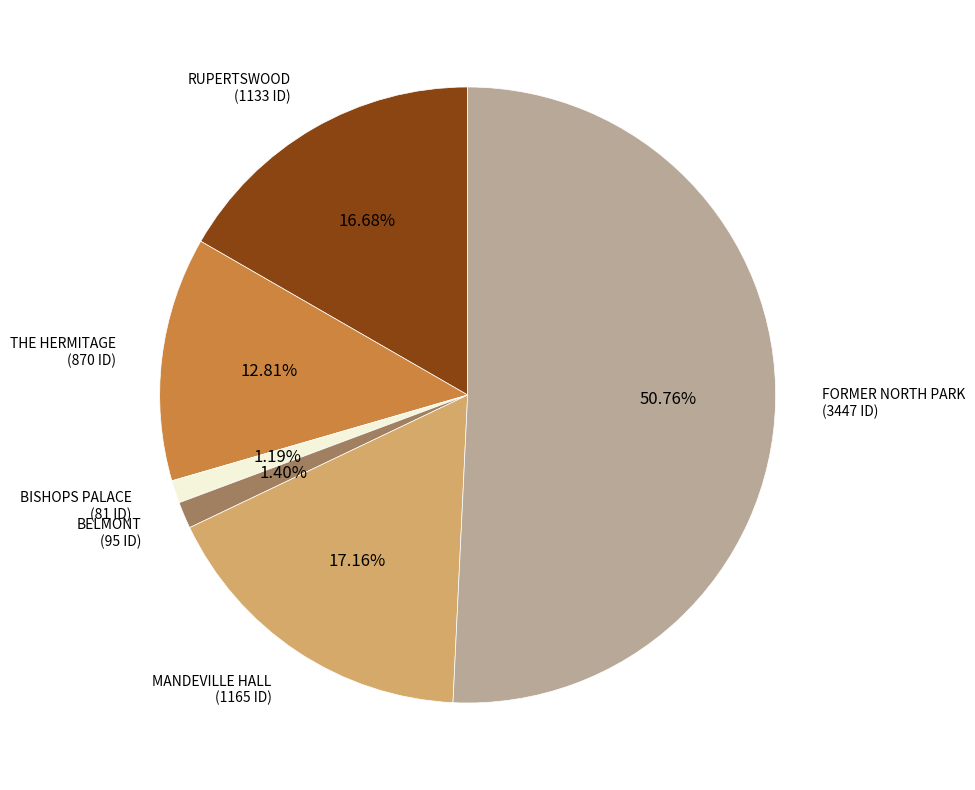

The MANDEVILLE HALL slice represents 24% of the pie. True or false?

False